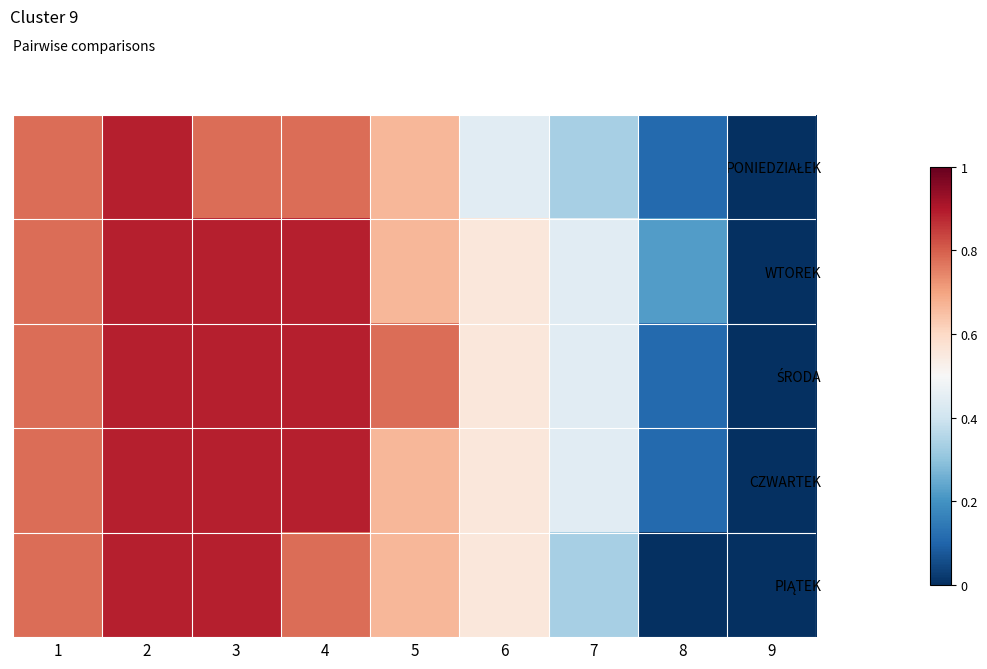

How many data points does each series have?

9